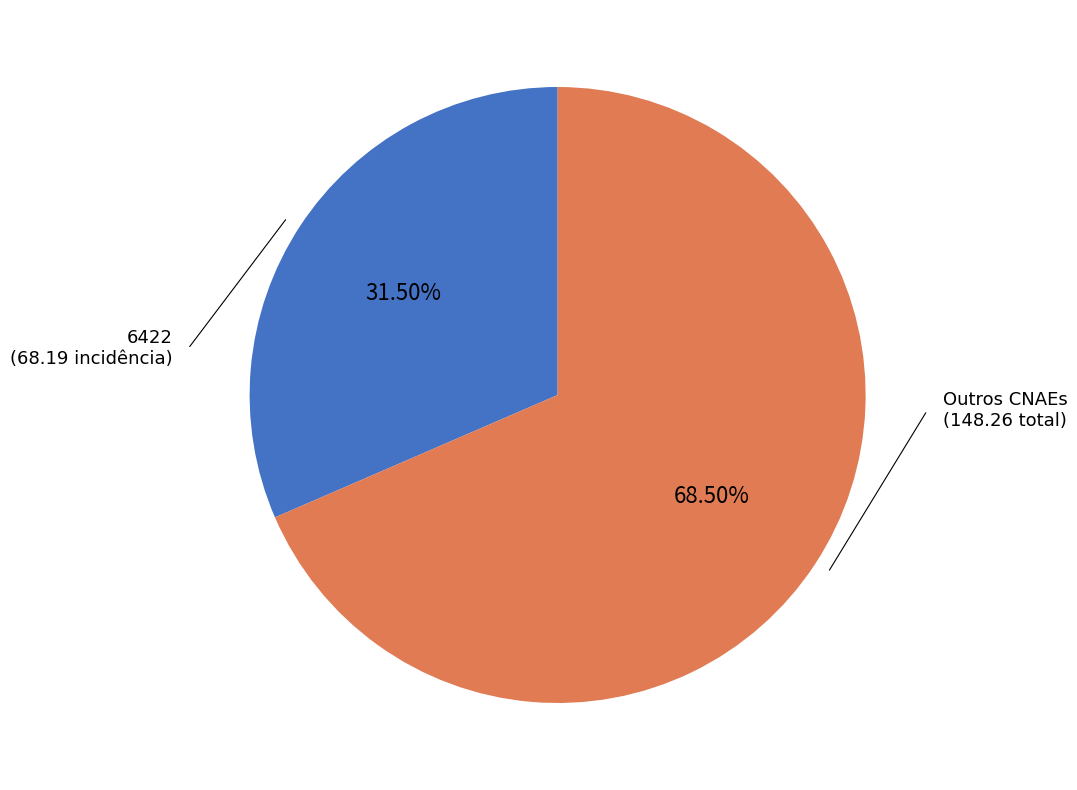

Is there a majority slice in this chart?

Yes